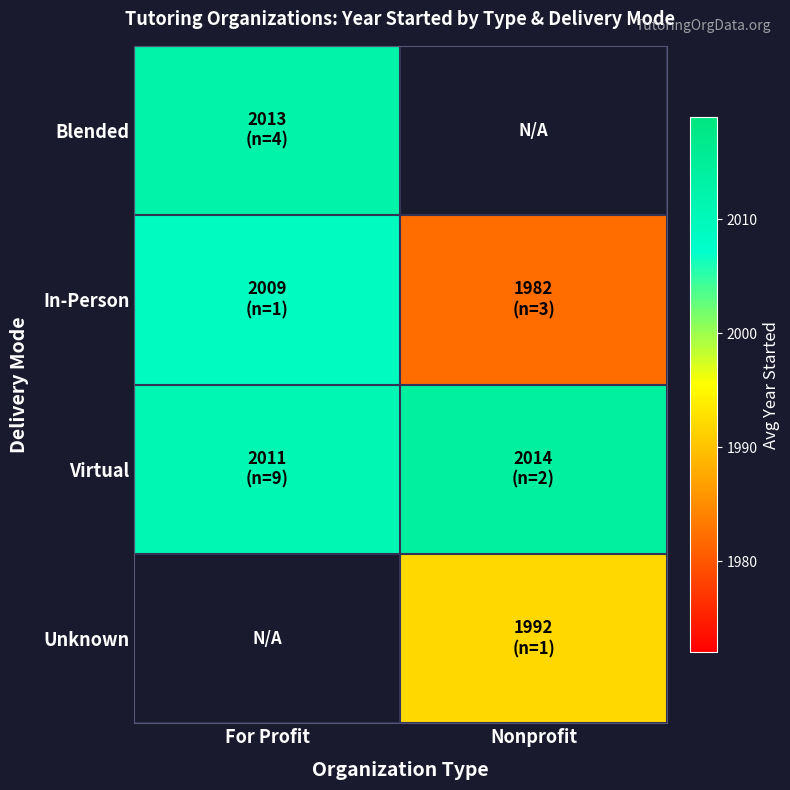

The value of Blended at For Profit is 3221.2. True or false?

False